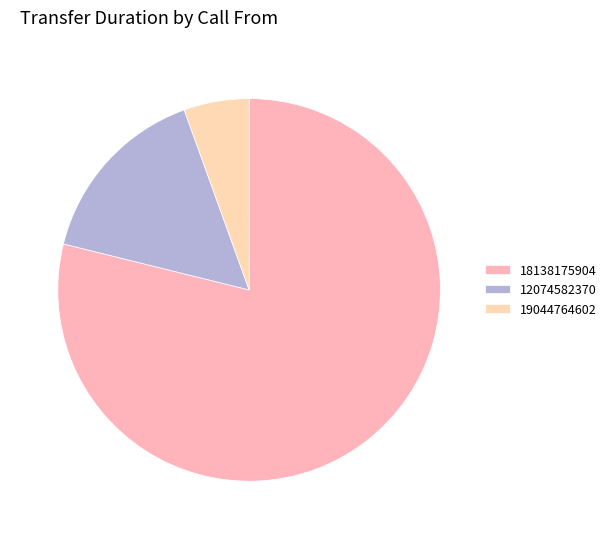

How many slices are in this pie chart?

3